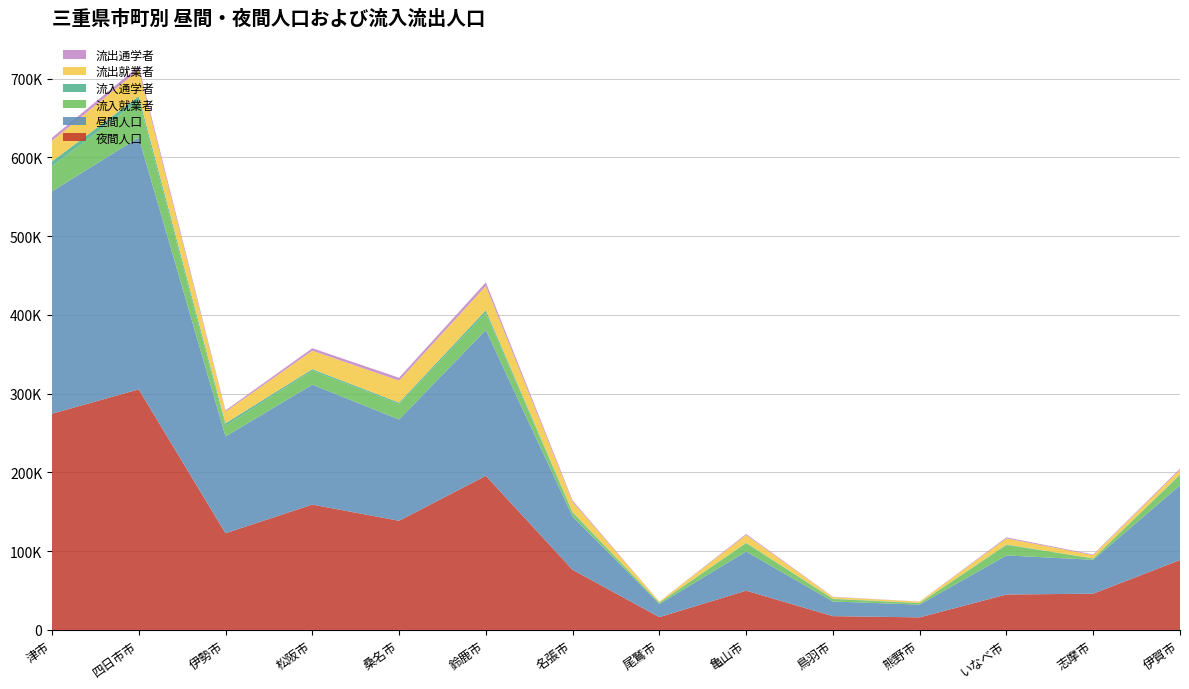

Reading left to right, transcribe all the data shown in this chart.

昼間人口: 282357	319793	122959	152292	128564	185194	67501	16734	49763	18578	16254	49654	43015	94910
夜間人口: 274537	305424	122765	159145	138613	195670	76387	16252	49835	17525	15965	44973	46057	88766
流入就業者: 31843	46800	13188	17945	19836	21546	4955	1594	10655	3103	1776	13255	1773	13145
流入通学者: 6084	5591	3433	1745	1646	3449	854	197	409	439	302	554	90	539
流出就業者: 26288	33350	14856	23412	27921	30823	12963	1241	9809	2104	1658	7820	4018	6184
流出通学者: 3819	4672	1571	3131	3610	4648	1732	68	1327	385	131	1308	887	1356